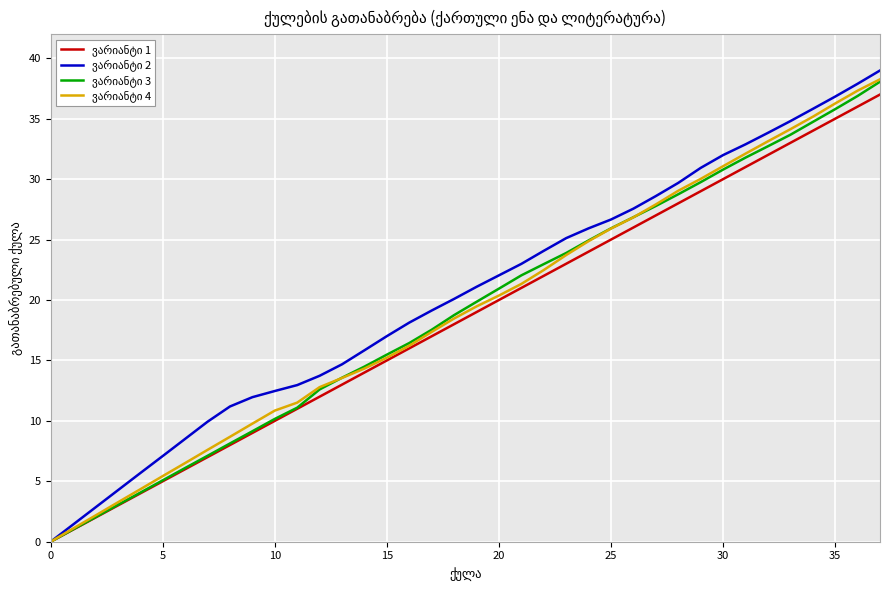

List the series in order of their peak value, highest first.

ვარიანტი 2, ვარიანტი 4, ვარიანტი 3, ვარიანტი 1